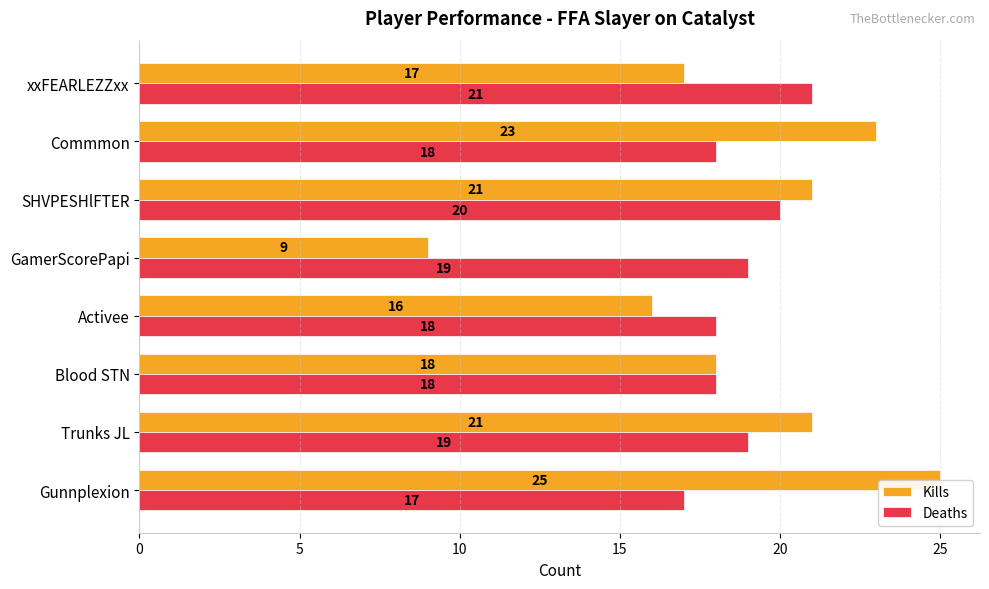

Which series has the widest spread of values?

Kills